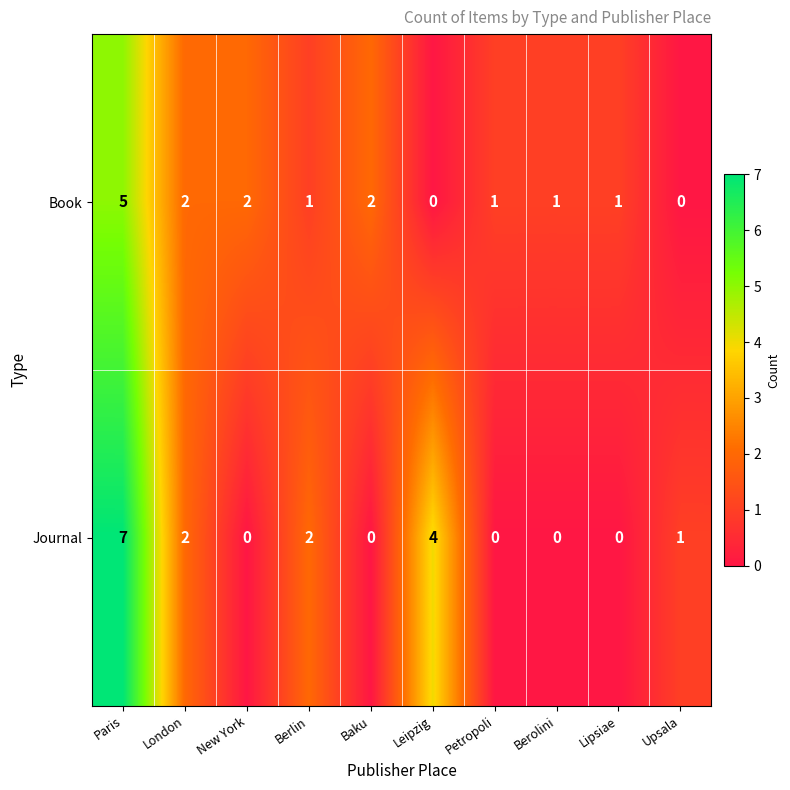

What is the difference between the Book values at Berolini and Paris?

4